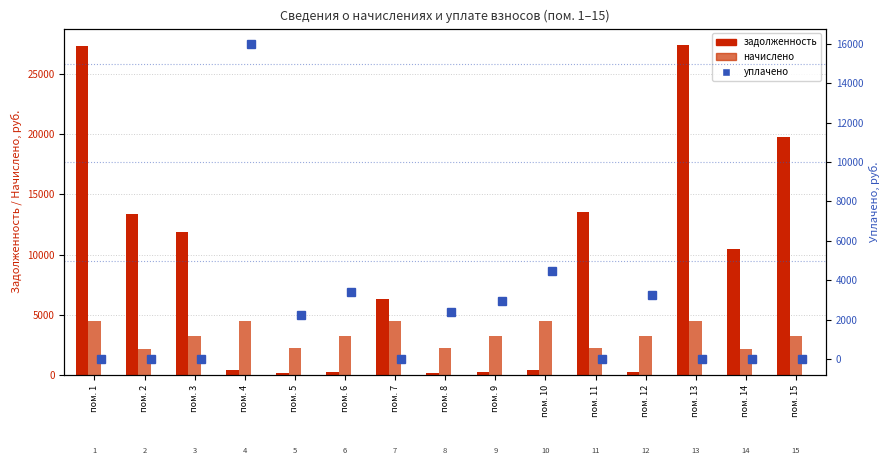

What is the total value across all series at пом. 3?

15058.6